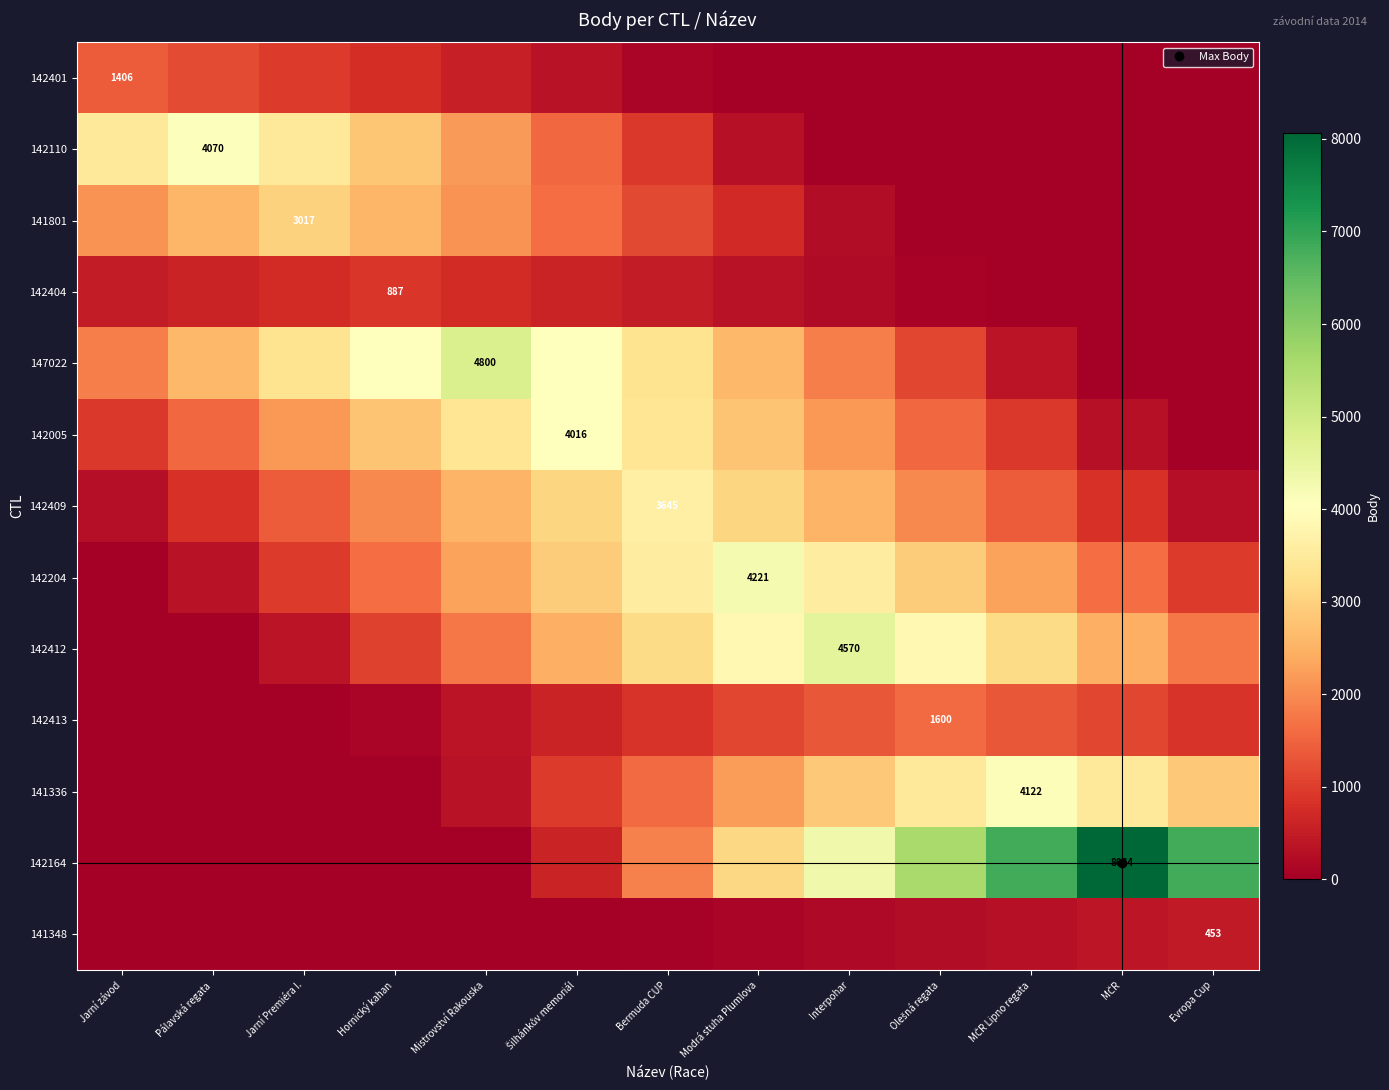

The value of 142110 at Mistrovství Rakouska is 2191.5. True or false?

True